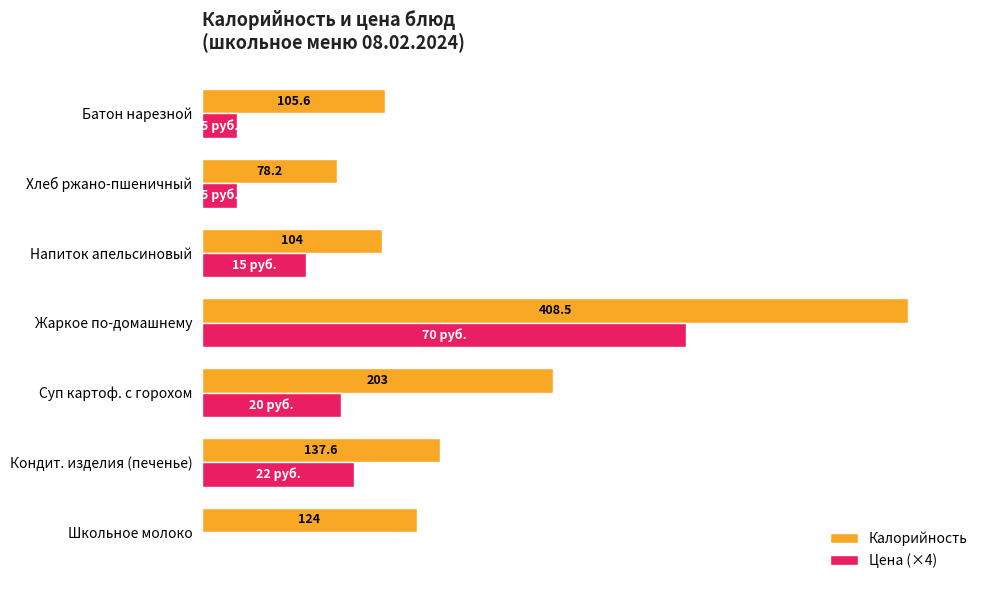

Between Кондит. изделия (печенье) and Хлеб ржано-пшеничный, which series saw the biggest shift?

Цена (×4)